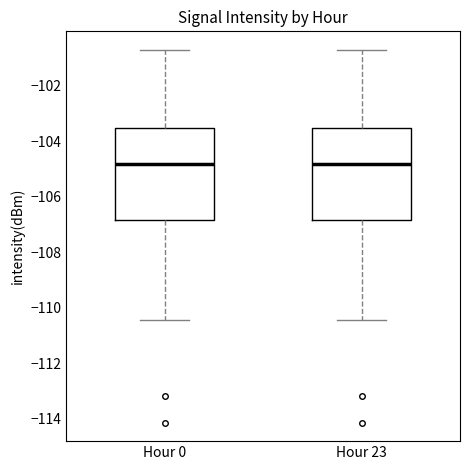

Where does the upper whisker of the box for Hour 23 end on the y-axis? The values are not printed on the chart, so give them approximately, as read against the axis.

-100.6